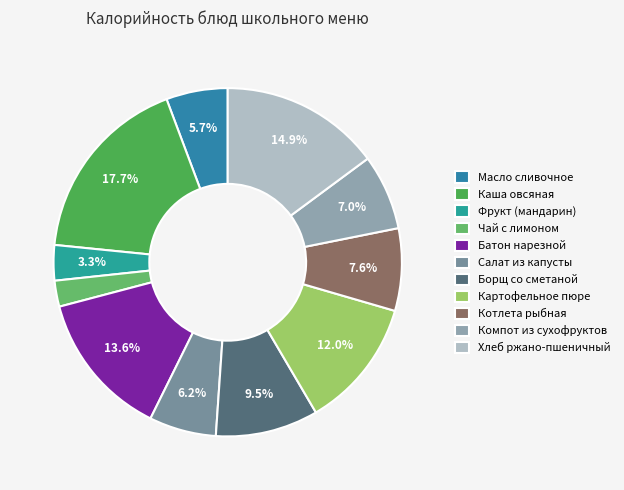

Count the number of slices in the pie.

11